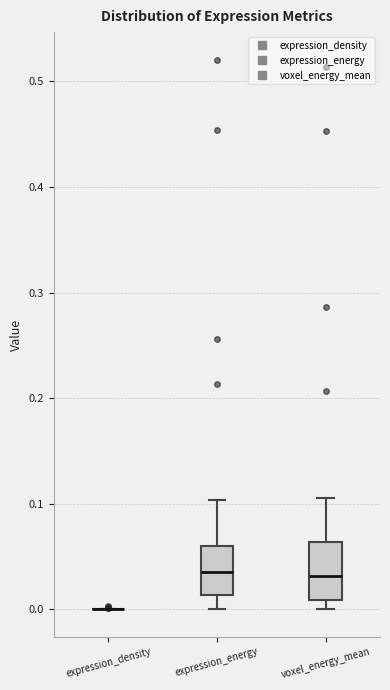

Reading left to right, transcribe this box plot: for each box, give where its median line is, the range the box spans, and where its two whiskers end, as read against the y-axis. The values are not printed on the chart, so give them approximately, as read against the axis.

expression_density: box collapsed to a line at 0.00, whiskers 0.00 to 0.00
expression_energy: median 0.04, box 0.01 to 0.06, whiskers 0.00 to 0.10
voxel_energy_mean: median 0.03, box 0.01 to 0.06, whiskers 0.00 to 0.11